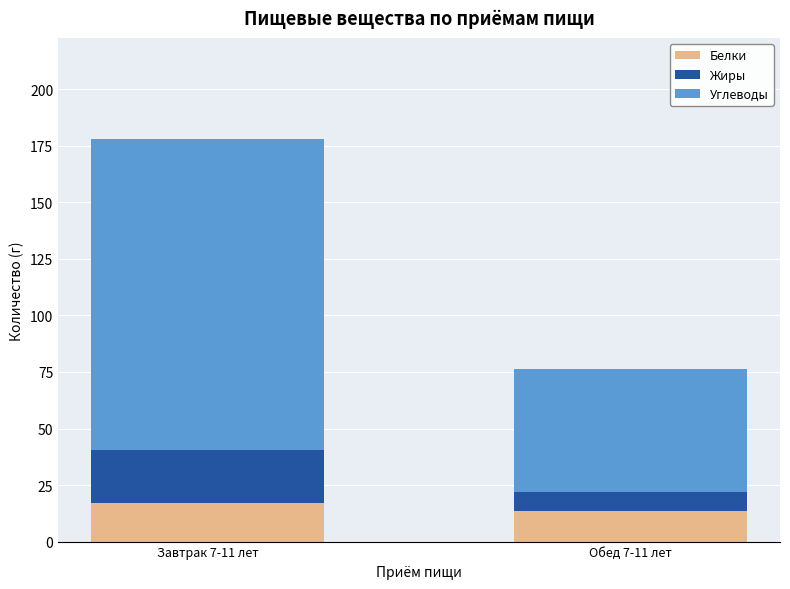

What is the lowest value of the Белки series?

13.3